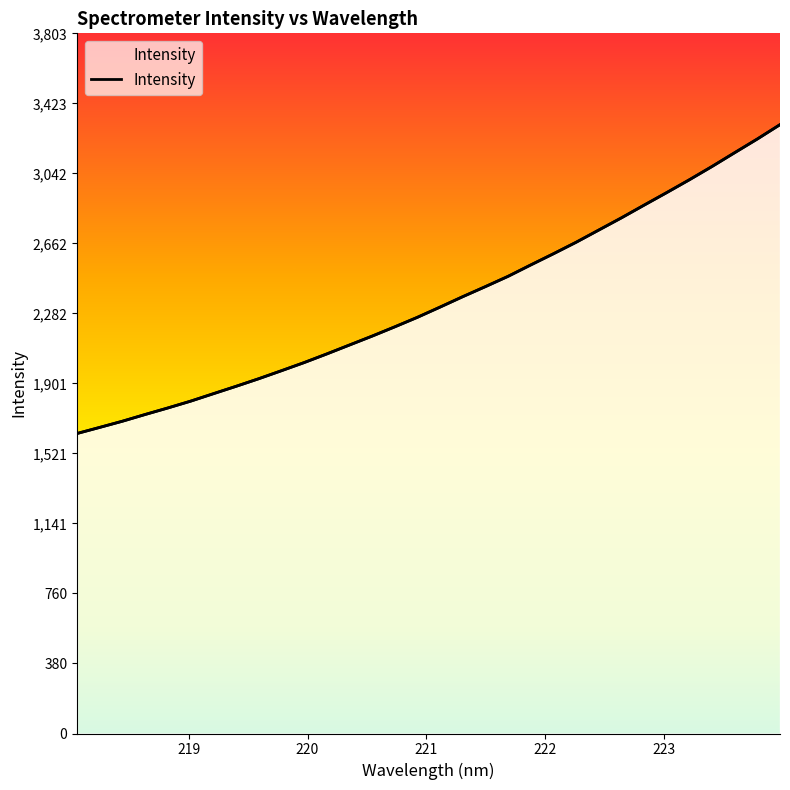

At which label does the data first exceed 2316?

221.1174